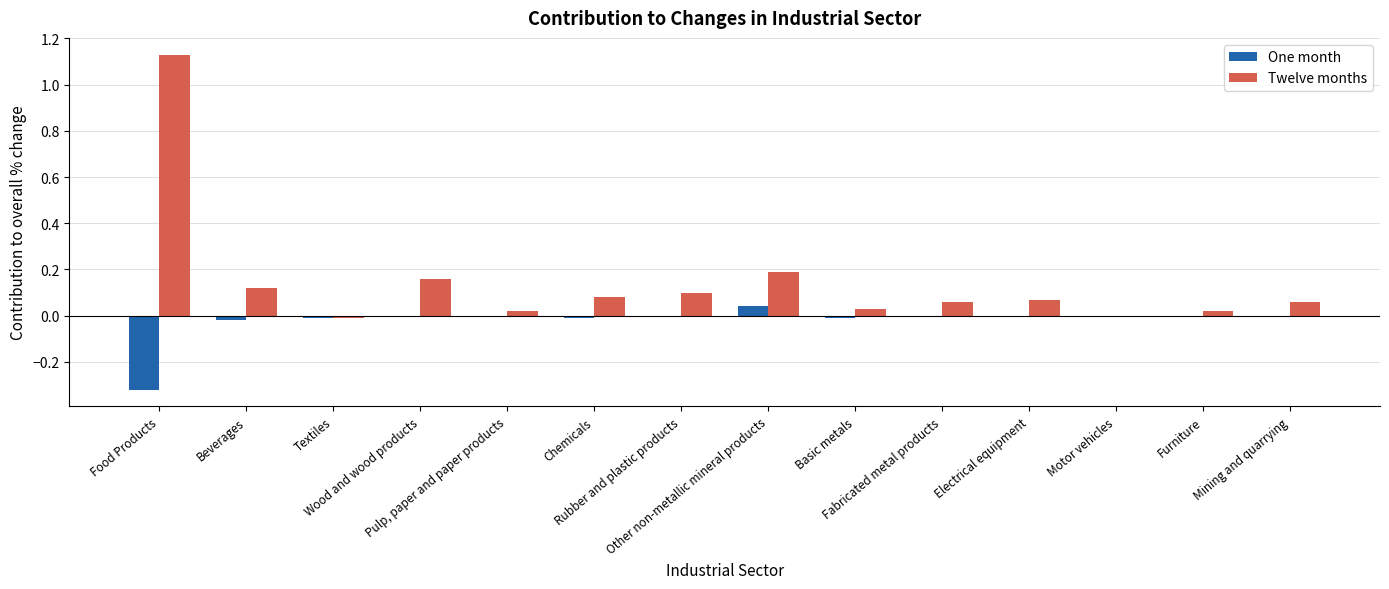

Which series has the largest total across all categories?

Twelve months